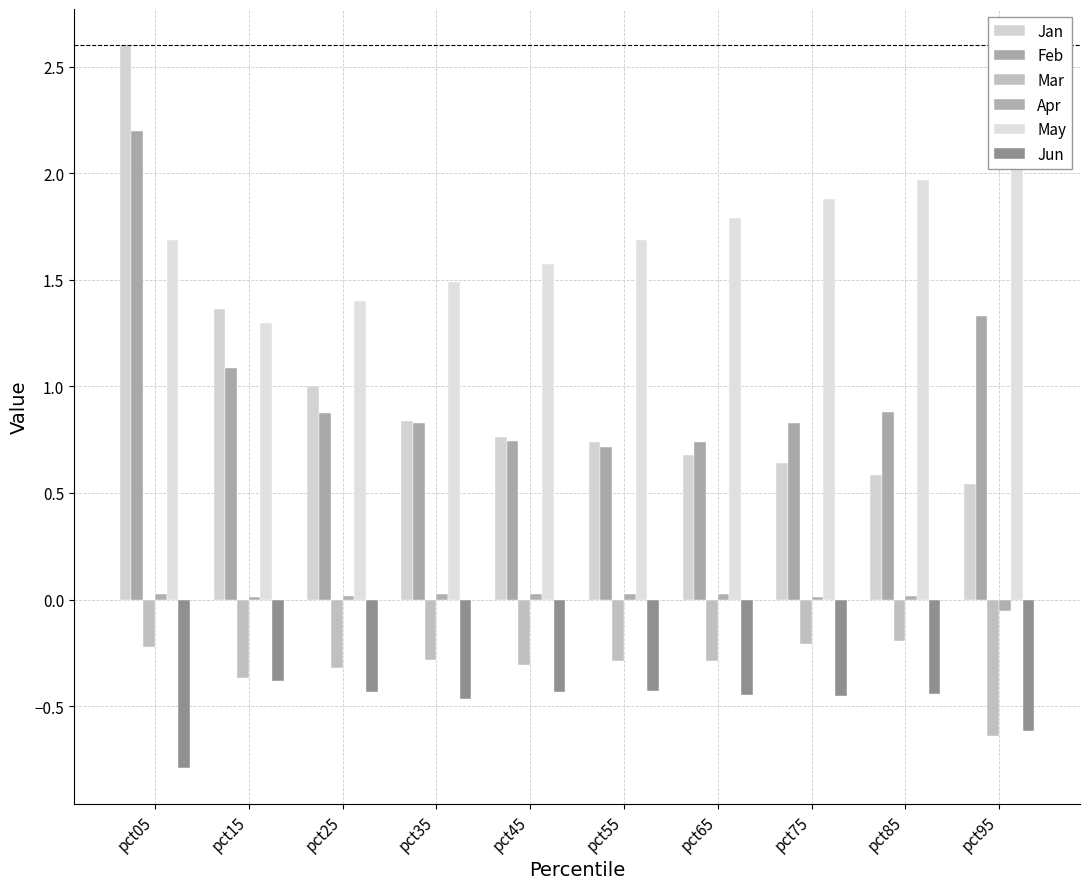

What is the difference between the maximum and minimum values in the Jan series?

2.1